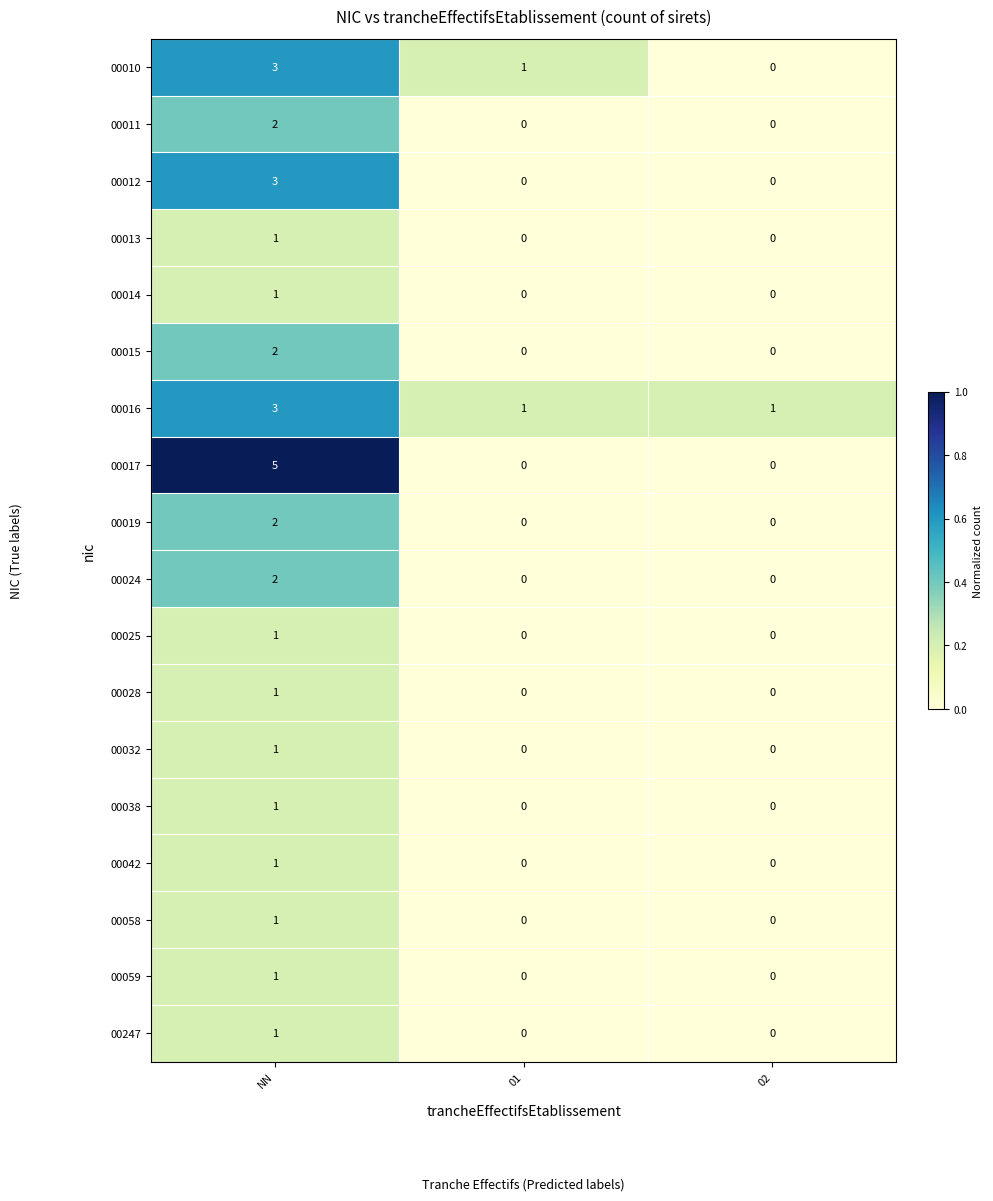

What is the sum of the 00012 values at NN and 01?

3